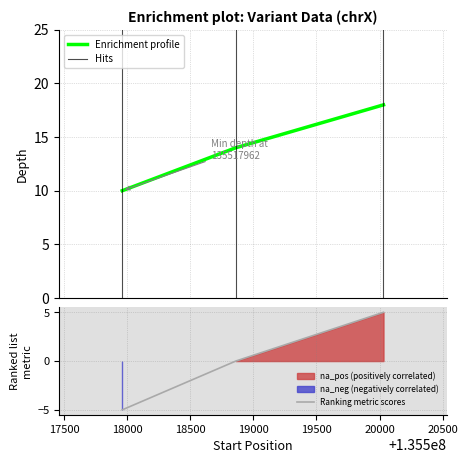

What is the smallest value displayed?

-5